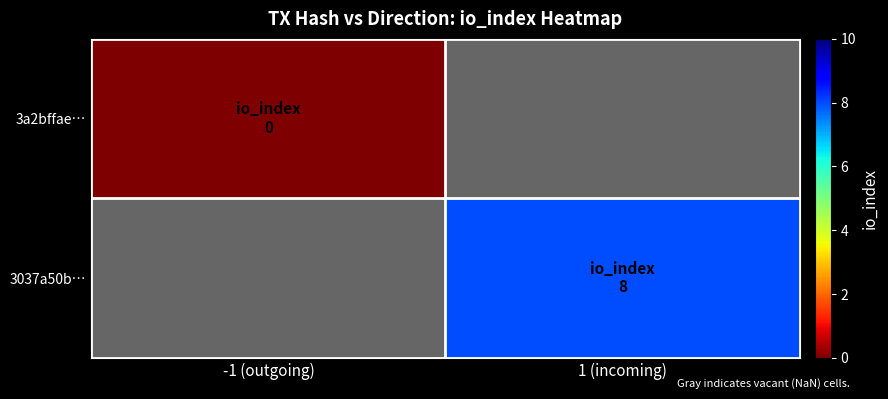

Which has a higher value, -1 (outgoing) or 1 (incoming)?

1 (incoming)